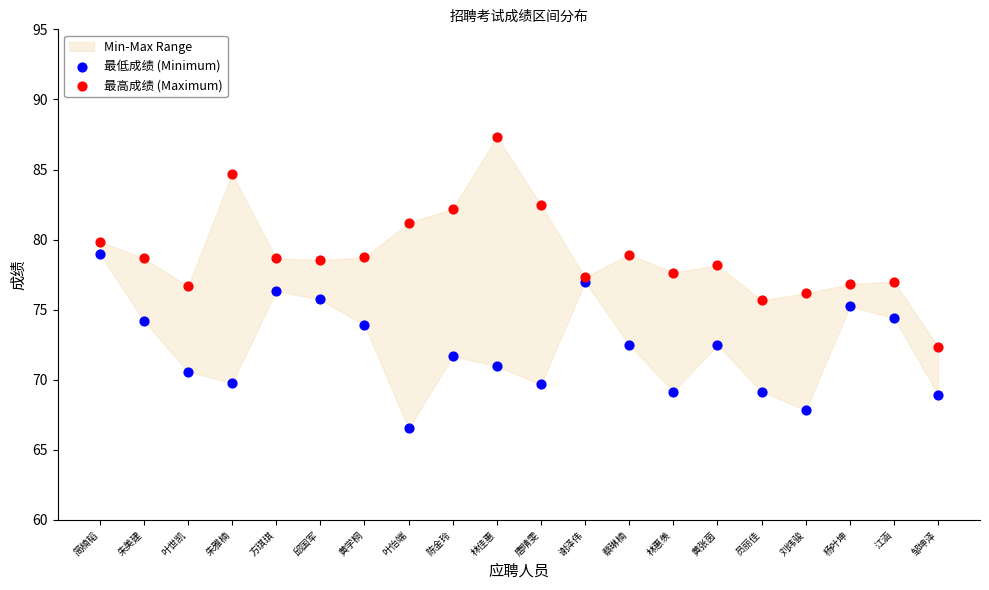

Which series contains the lowest Y value?

最低成绩 (Minimum)